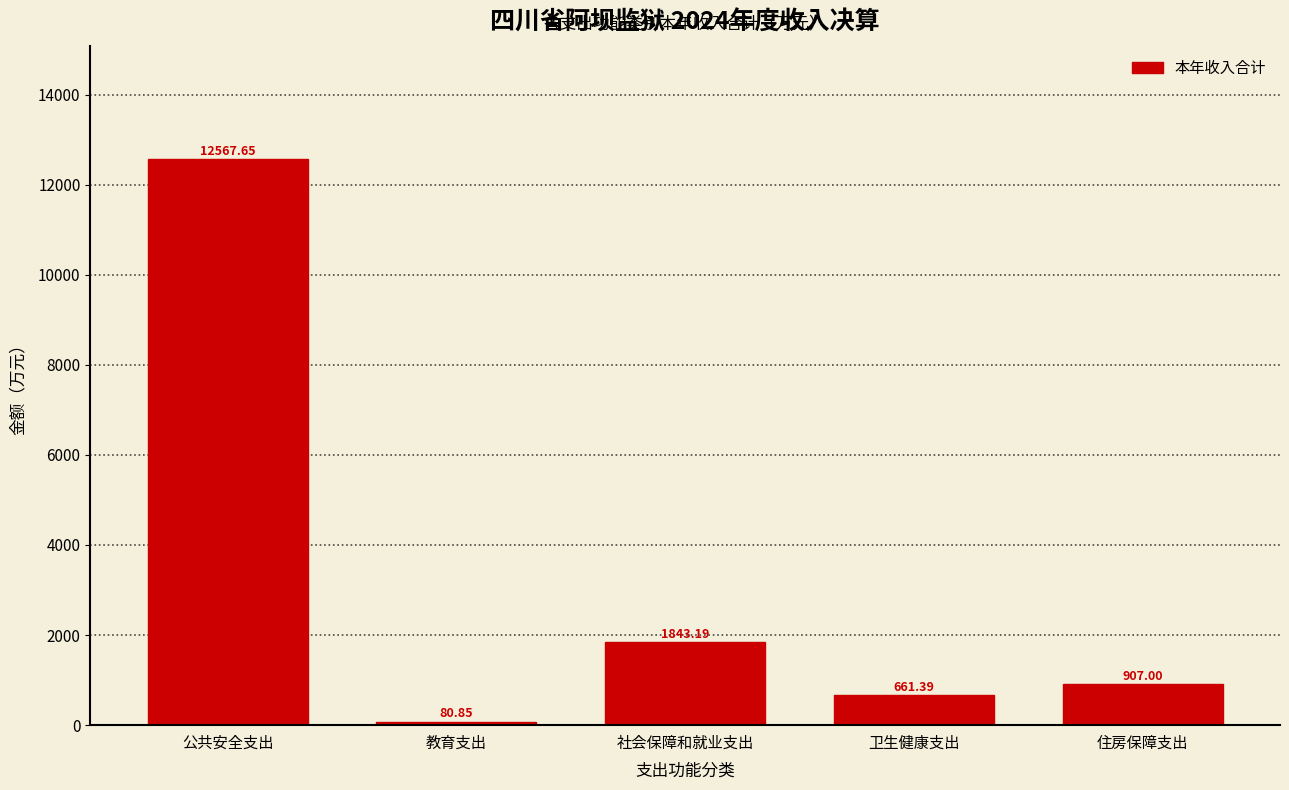

What is the difference between the maximum and minimum values?

12486.8